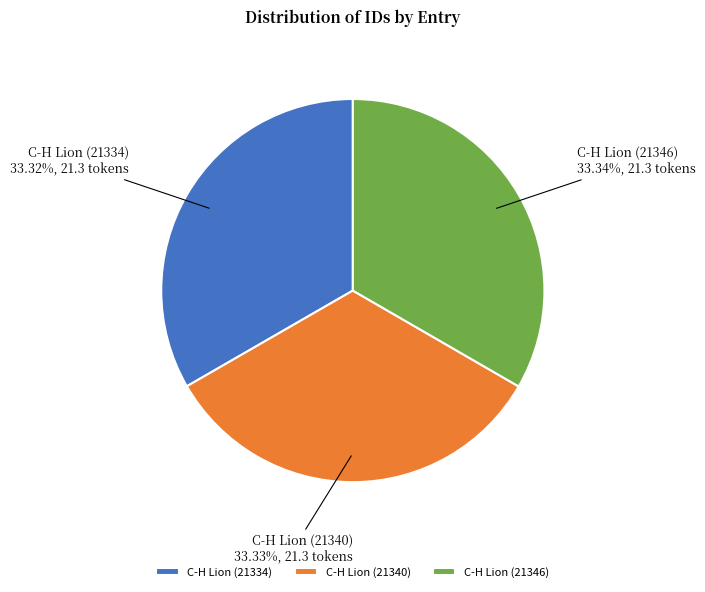

Is there a majority slice in this chart?

No